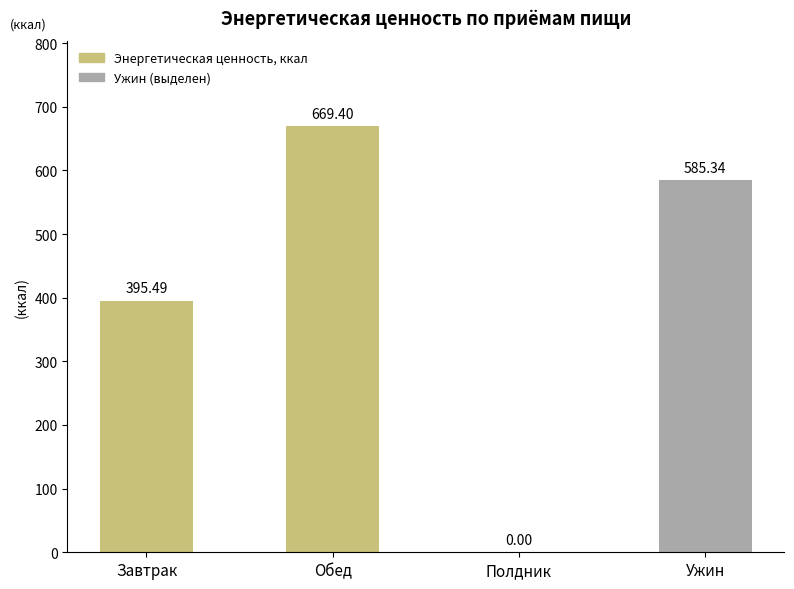

What is the sum of all values?

1650.2